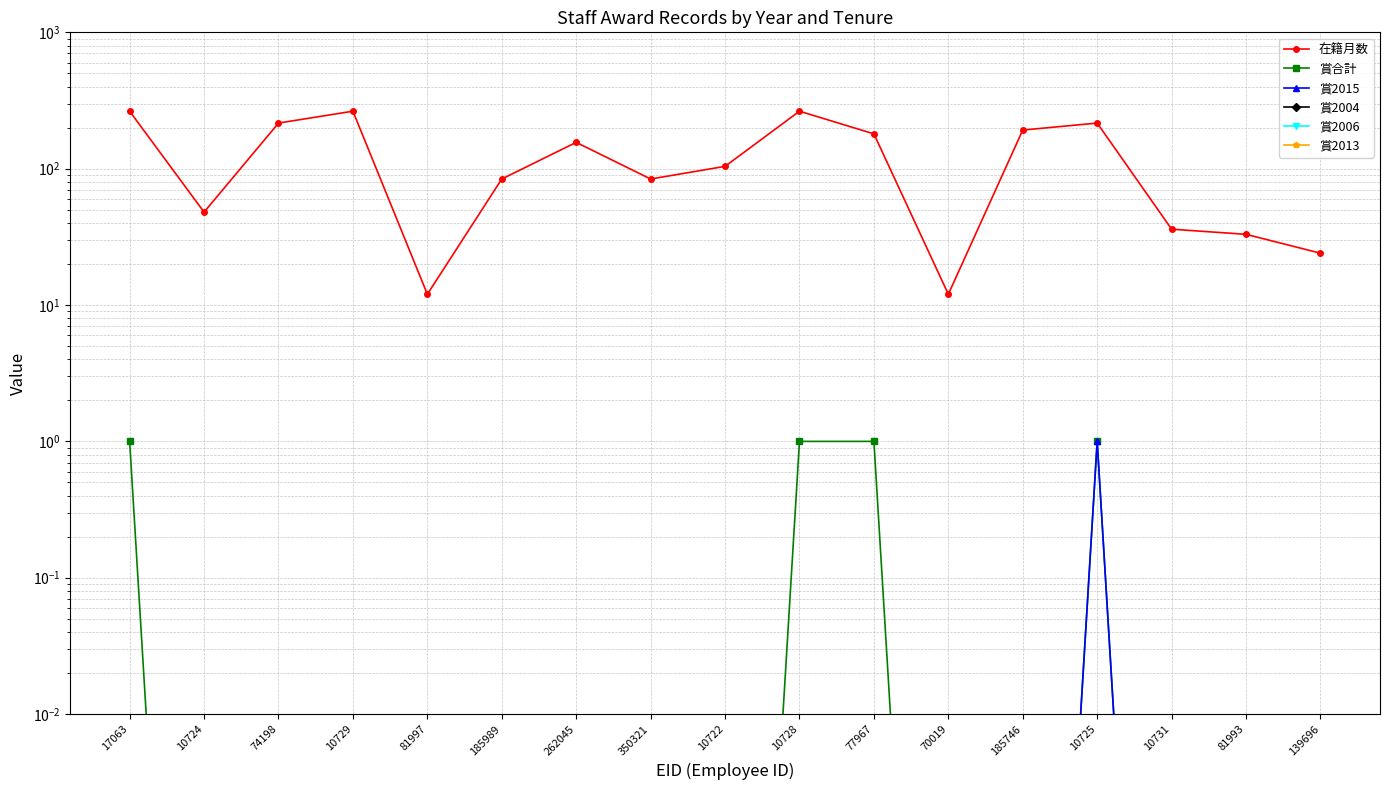

At how many categories does at least one series exceed 22?

15